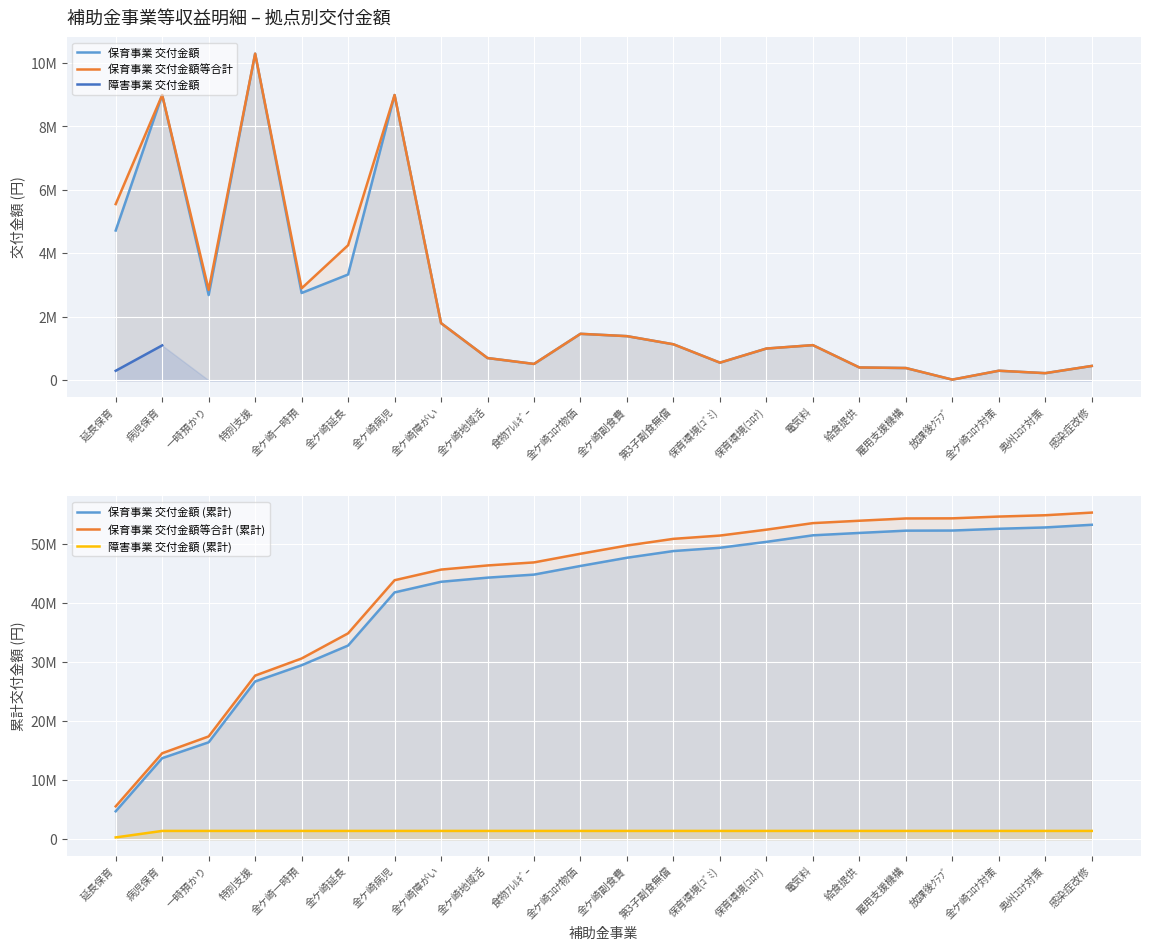

At which category does 保育事業 交付金額 reach its first local peak?

病児保育